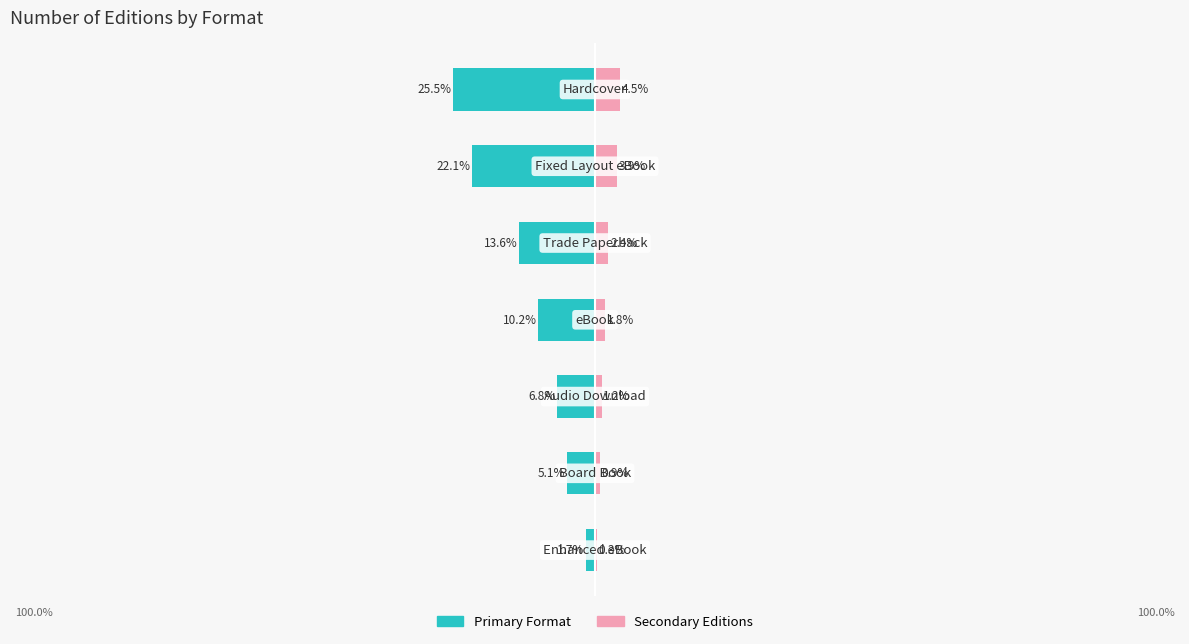

What is the sum of the Secondary Editions values at 2 and 4?

3.6